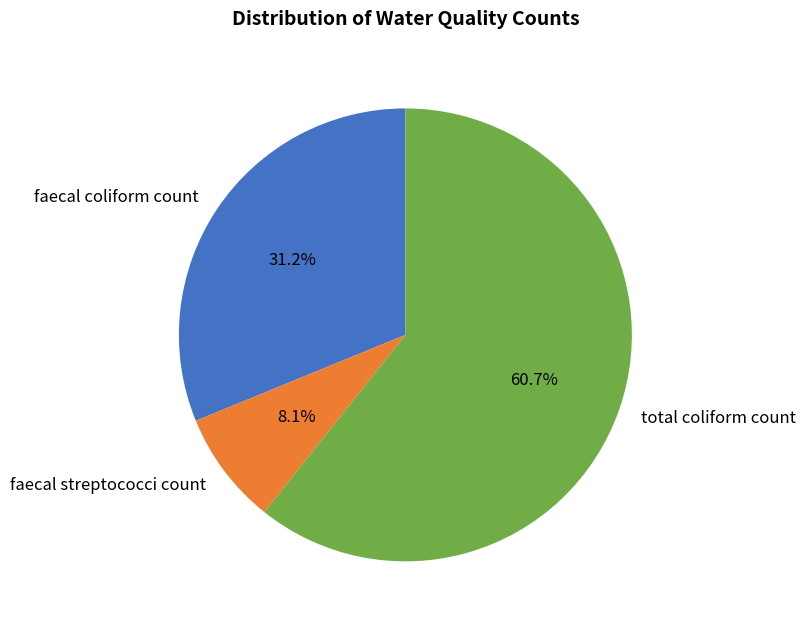

Which category has the biggest portion of the pie?

total coliform count